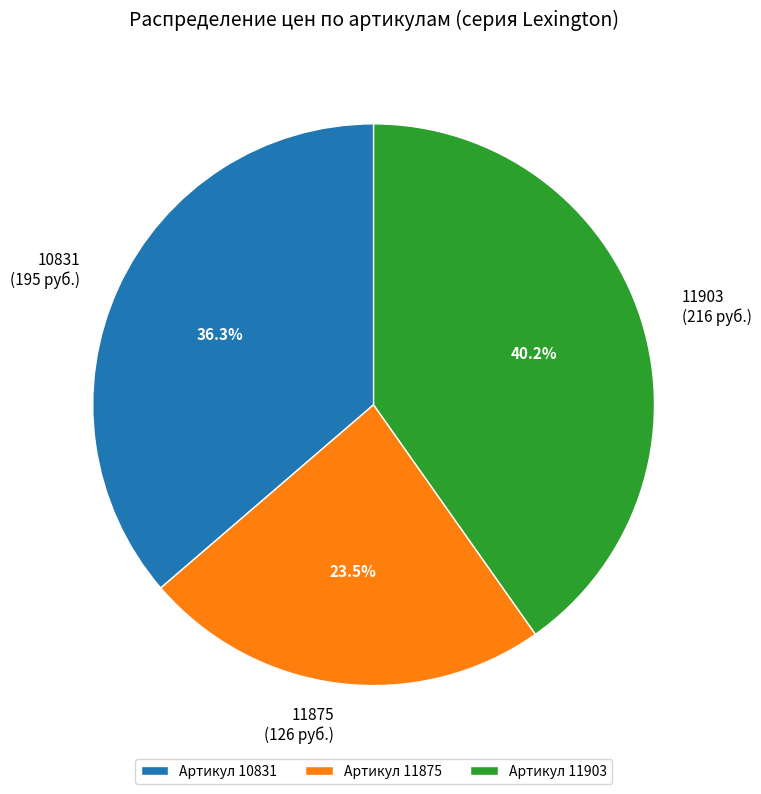

To the nearest percent, what is the combined percentage of 10831 and 11875?

60%